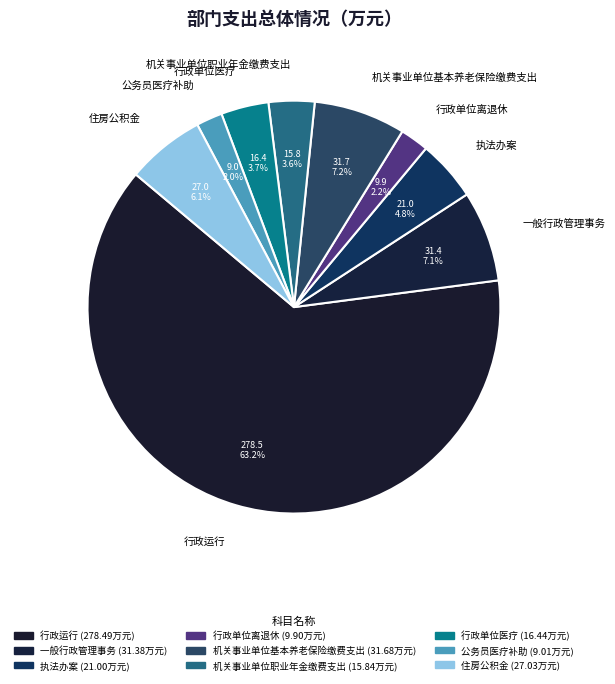

Is it true that 公务员医疗补助 is 2% of the pie?

True